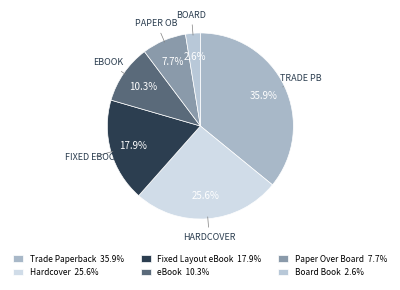

To the nearest percent, what is the combined percentage of eBook and Fixed Layout eBook?

28%